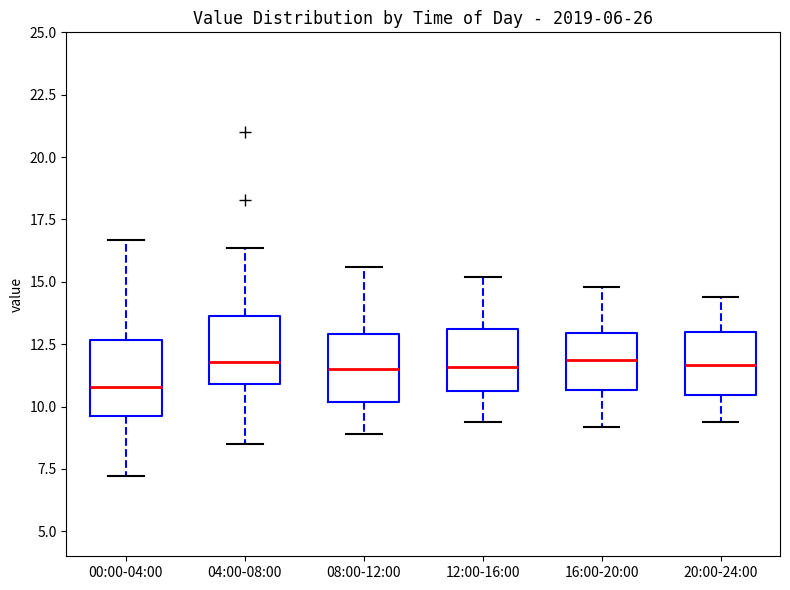

Reading left to right, transcribe this box plot: for each box, give where its median line is, the range the box spans, and where its two whiskers end, as read against the y-axis. The values are not printed on the chart, so give them approximately, as read against the axis.

00:00-04:00: median 11.0, box 9.5 to 12.5, whiskers 7.0 to 16.5
04:00-08:00: median 12.0, box 11.0 to 13.5, whiskers 8.5 to 16.5
08:00-12:00: median 11.5, box 10.0 to 13.0, whiskers 9.0 to 15.5
12:00-16:00: median 11.5, box 10.5 to 13.0, whiskers 9.5 to 15.0
16:00-20:00: median 12.0, box 10.5 to 13.0, whiskers 9.0 to 15.0
20:00-24:00: median 11.5, box 10.5 to 13.0, whiskers 9.5 to 14.5